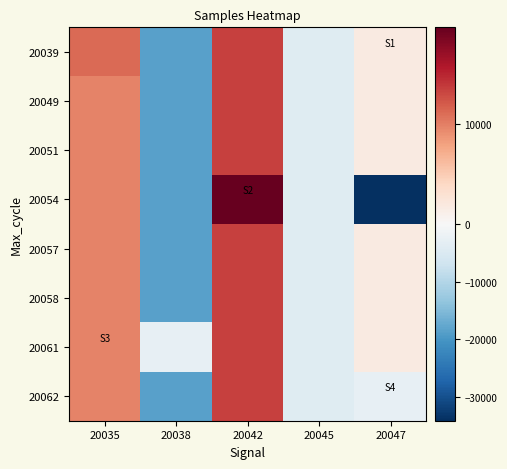

Which category has the highest value across all series?

20042